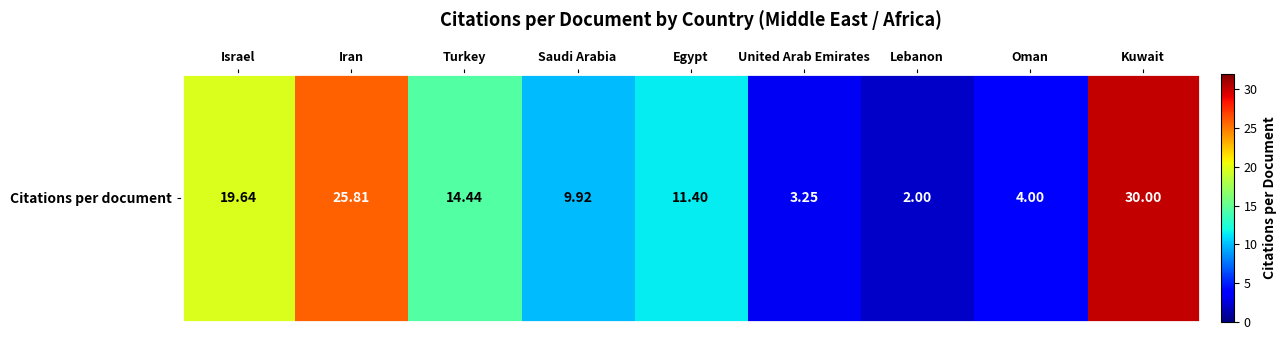

List the labels in order of value, largest first.

Kuwait, Iran, Israel, Turkey, Egypt, Saudi Arabia, Oman, United Arab Emirates, Lebanon